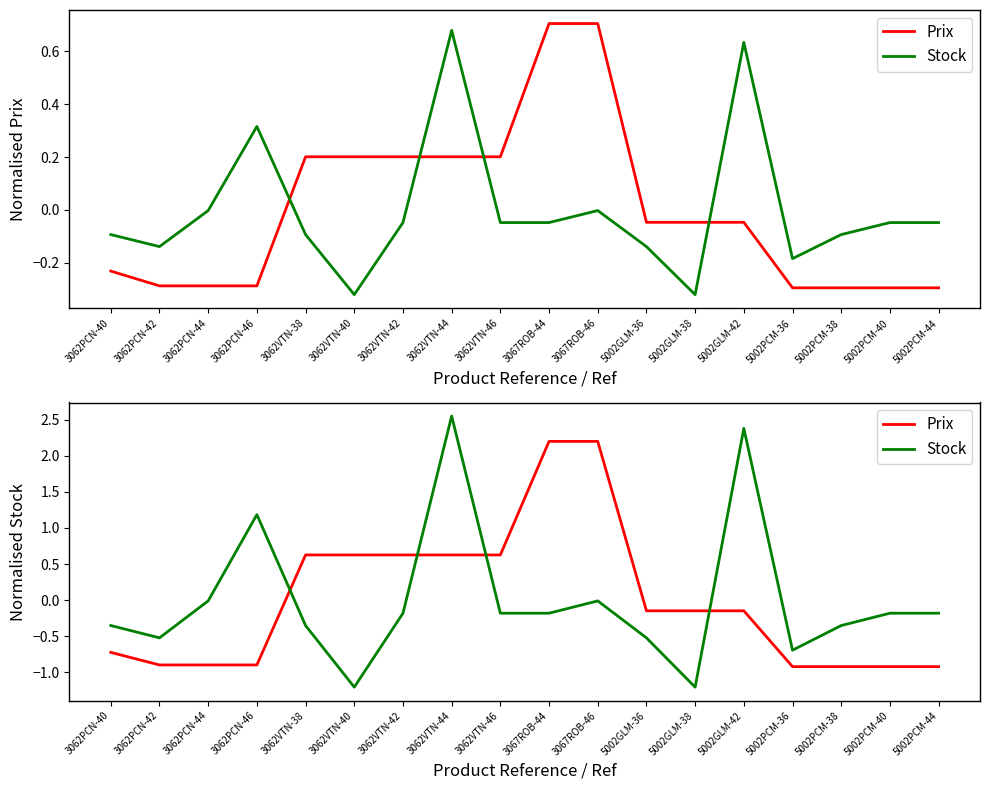

What is the value of the Prix point at the 11th from the left?

2.2